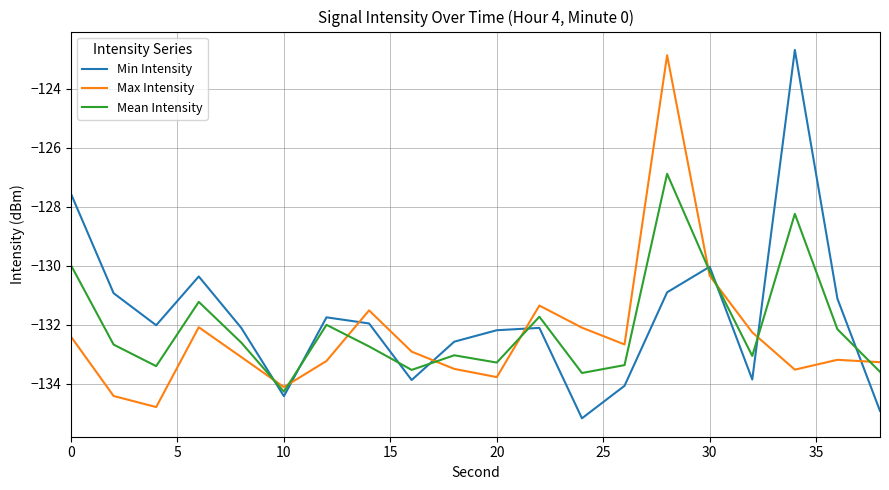

What is the minimum value shown in the chart?

-135.2